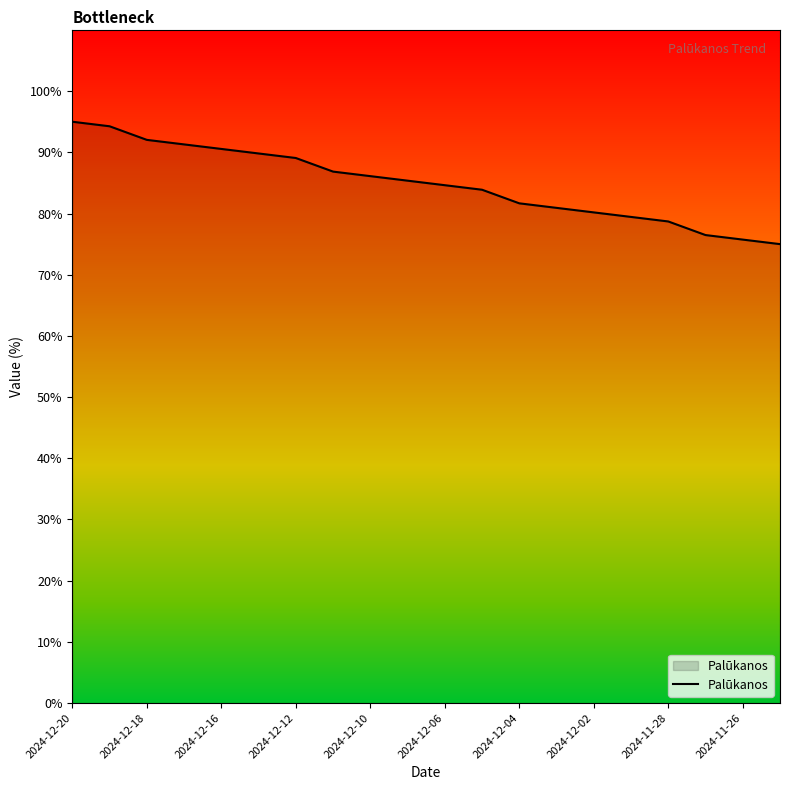

What is the difference between the maximum and minimum values?

20.0